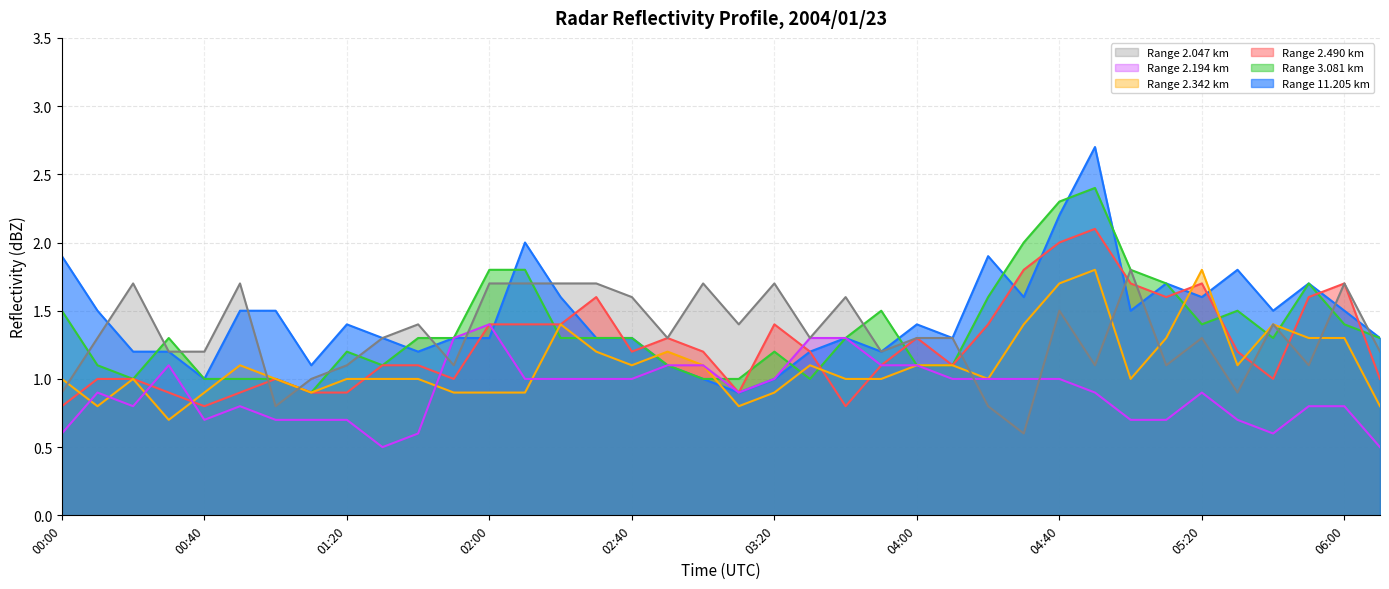

The value of 2.047 at 06:10 is 0.7. True or false?

False